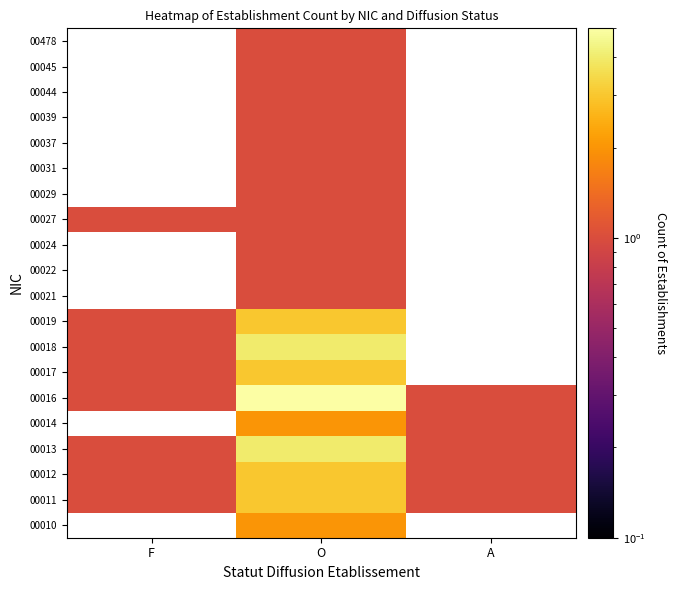

True or false: 00016 has a value of 1.0 at F.

True